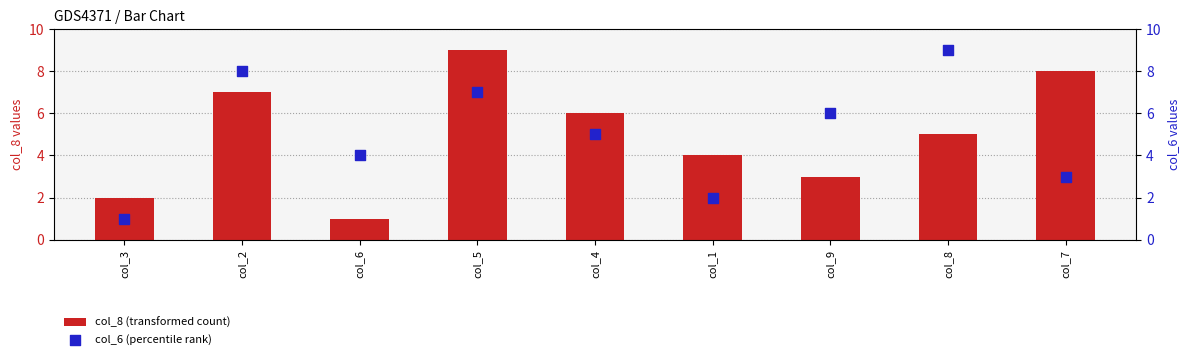

Which series has the largest total across all categories?

col_8 (transformed count)